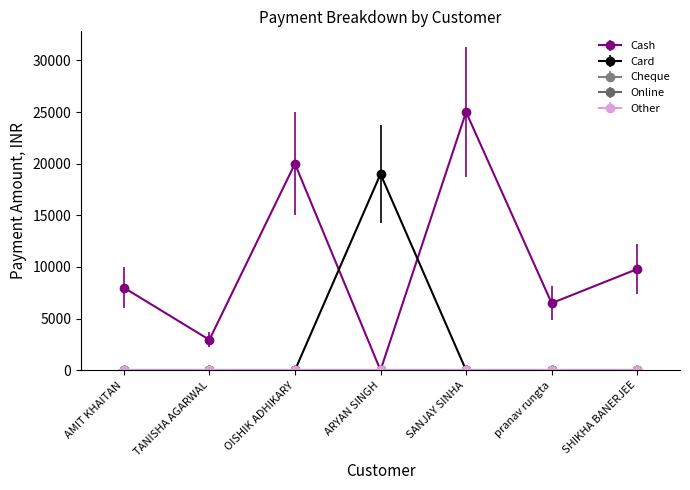

The Cash series shows 6499 at pranav rungta. True or false?

True